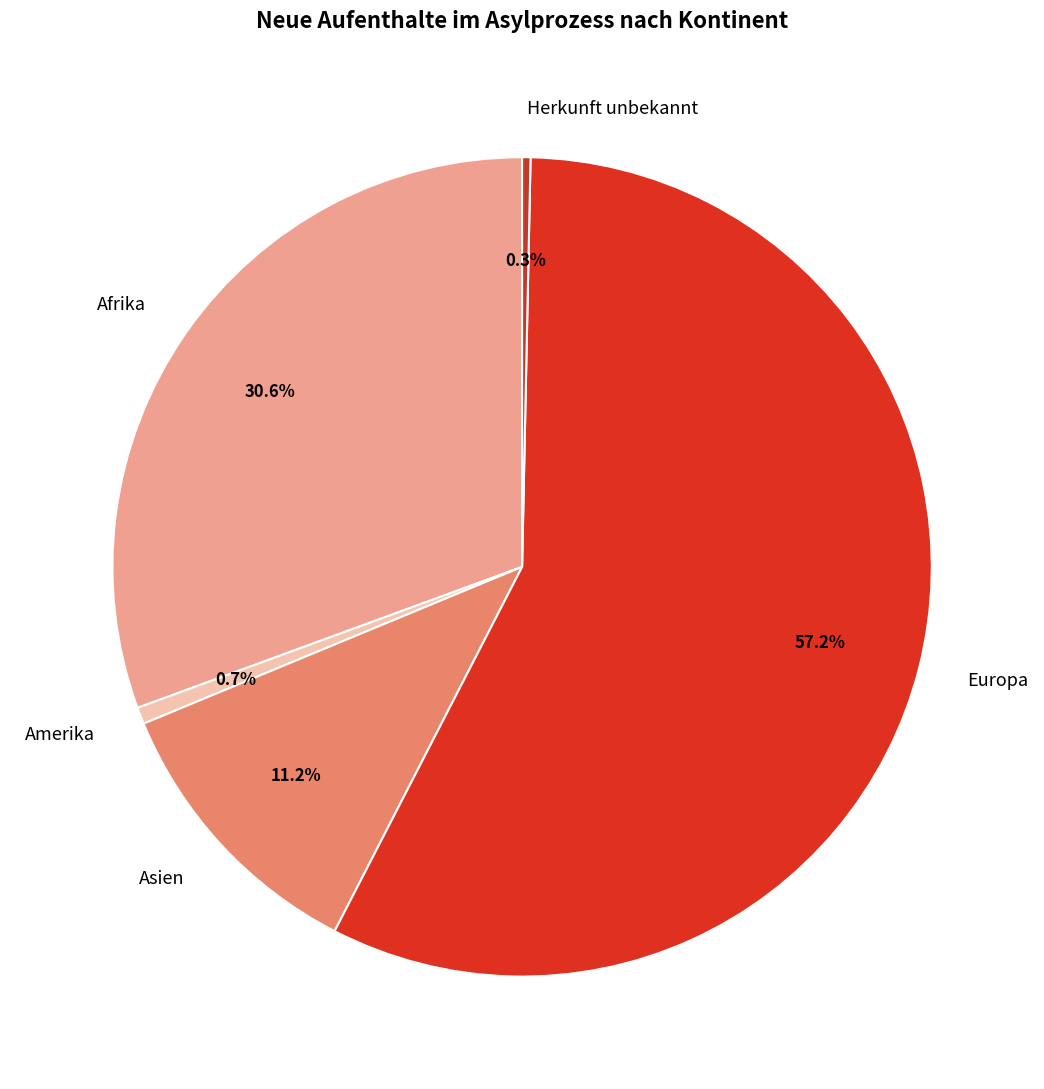

Approximately how many times larger is the value at Afrika compared to Asien?

2.7